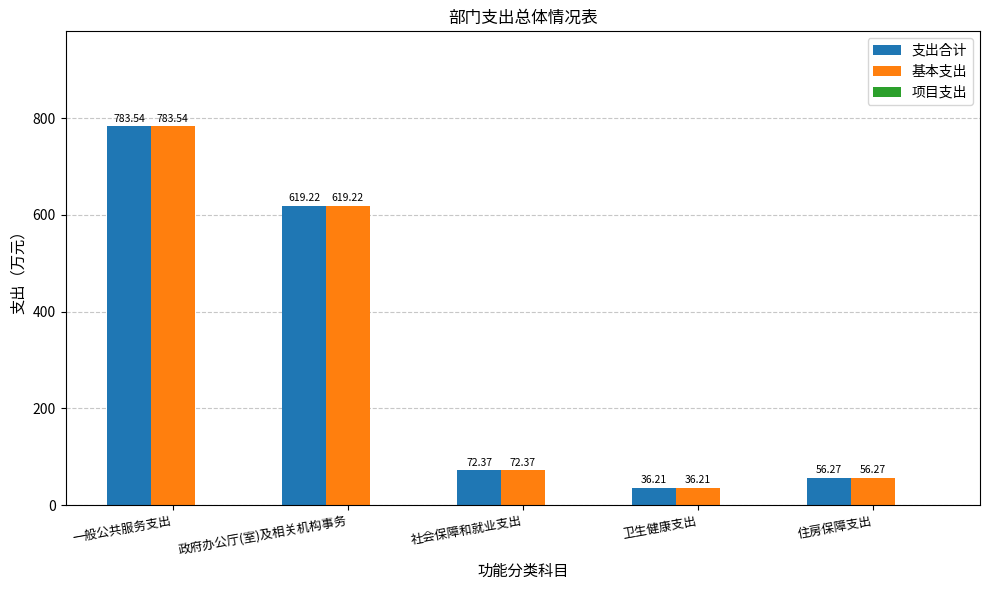

What is the average value of the 基本支出 series?

313.5